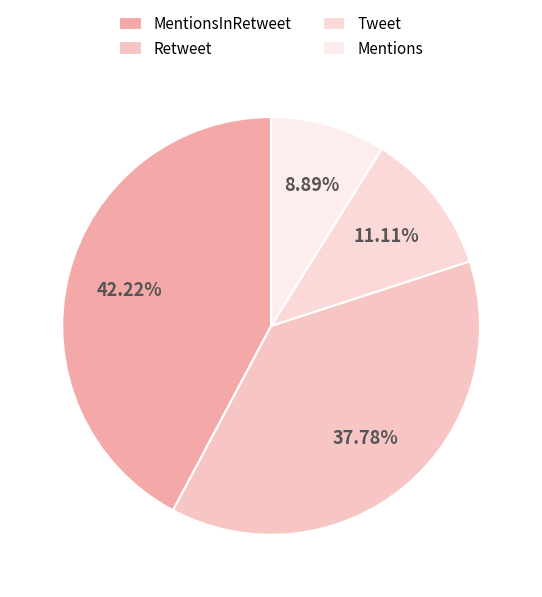

True or false: Retweet accounts for 38% of the total.

True